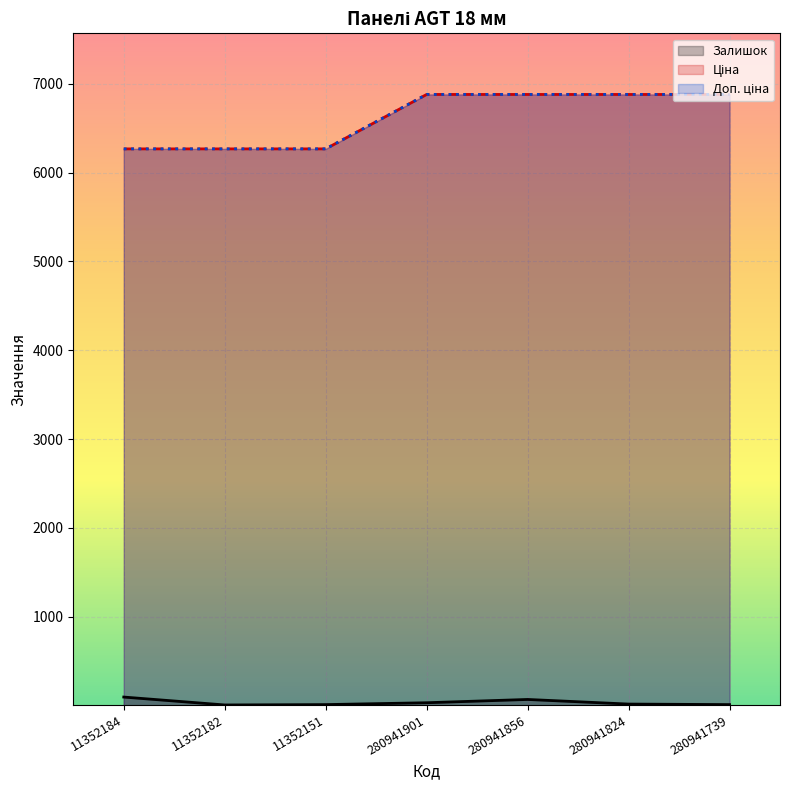

Reading left to right, what are all the values shown in this chart?

Залишок: 11352184=96.0	11352182=7.0	11352151=11.0	280941901=32.0	280941856=69.0	280941824=17.0	280941739=11.0
Ціна: 11352184=6266.7	11352182=6266.7	11352151=6266.7	280941901=6879.5	280941856=6879.5	280941824=6879.5	280941739=6879.5
Доп. ціна: 11352184=6266.7	11352182=6266.7	11352151=6266.7	280941901=6879.5	280941856=6879.5	280941824=6879.5	280941739=6879.5